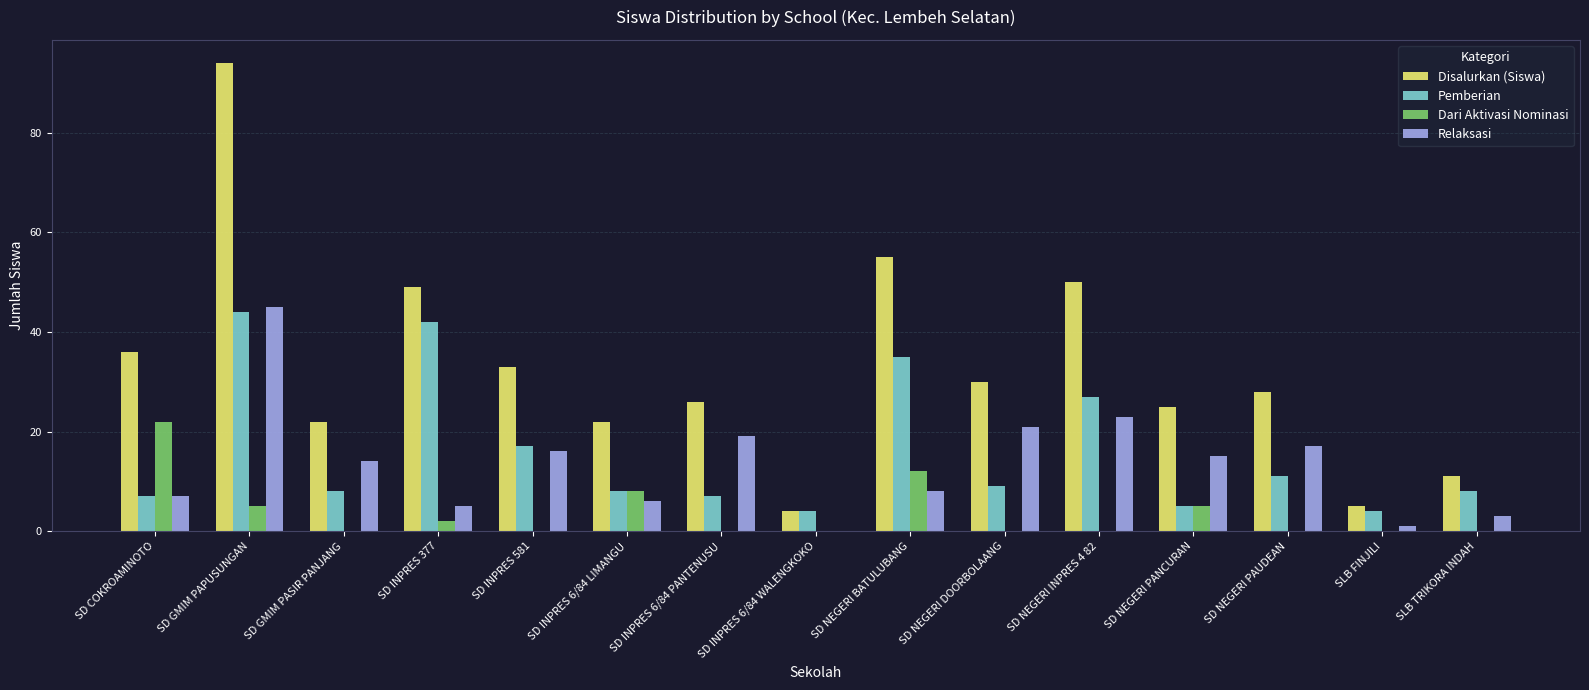

Where does the Pemberian series first go above 8?

SD GMIM PAPUSUNGAN